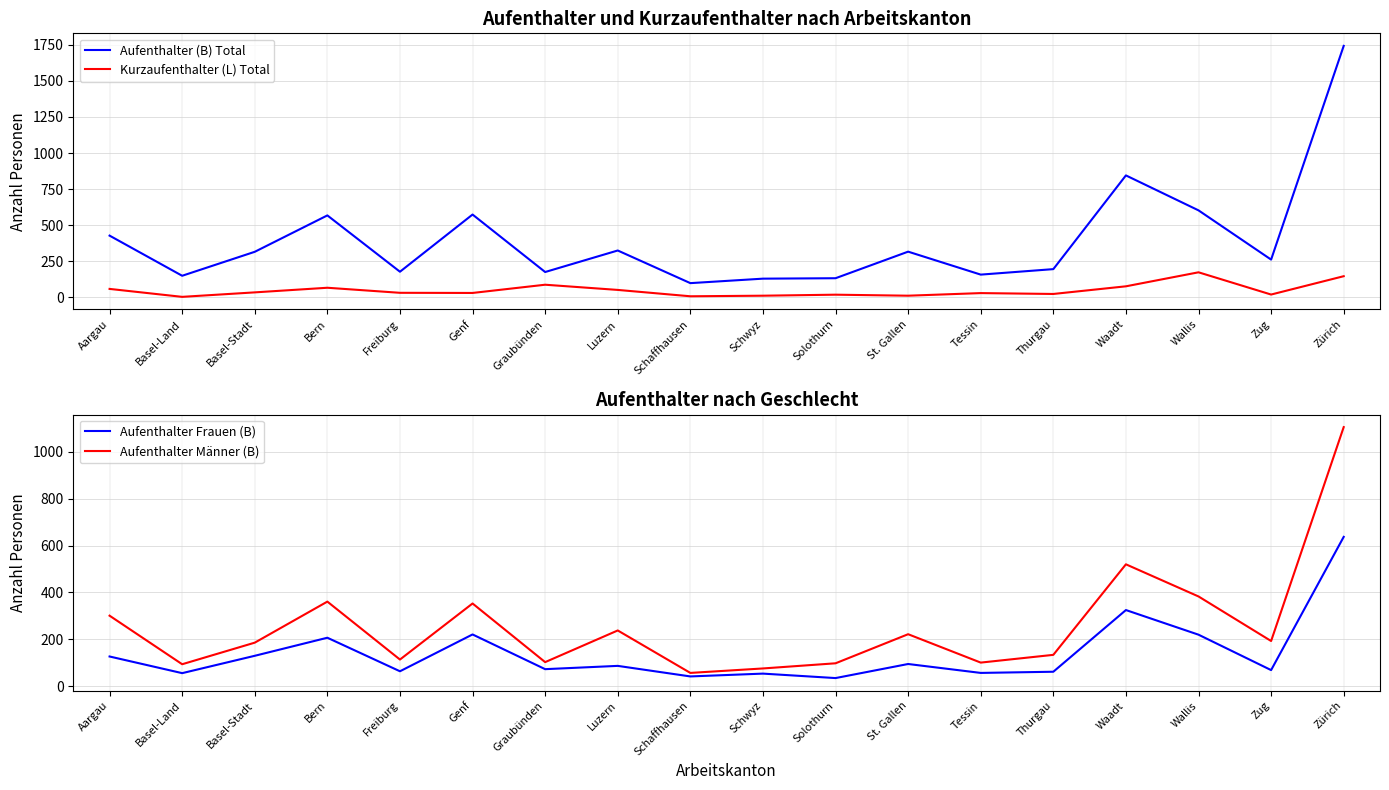

Rank the series by their maximum value, from lowest to highest.

Kurzaufenthalter (L) Total, Aufenthalter Frauen (B), Aufenthalter Männer (B), Aufenthalter (B) Total